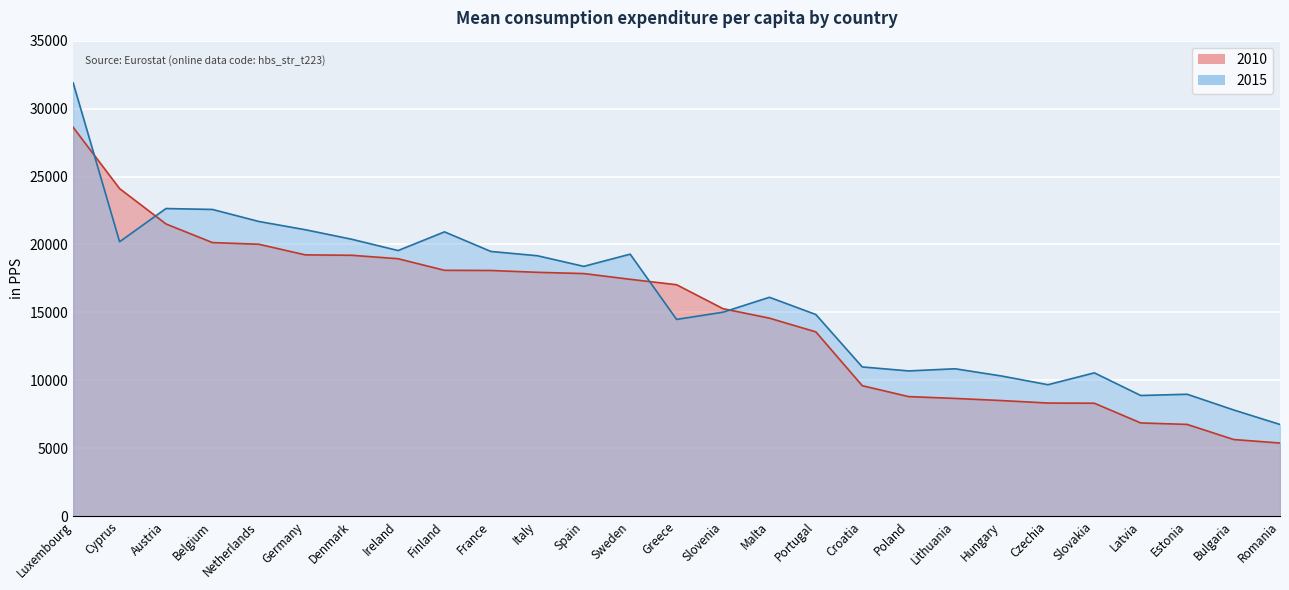

What is the sum of the 2015 values at Austria and Slovakia?

33195